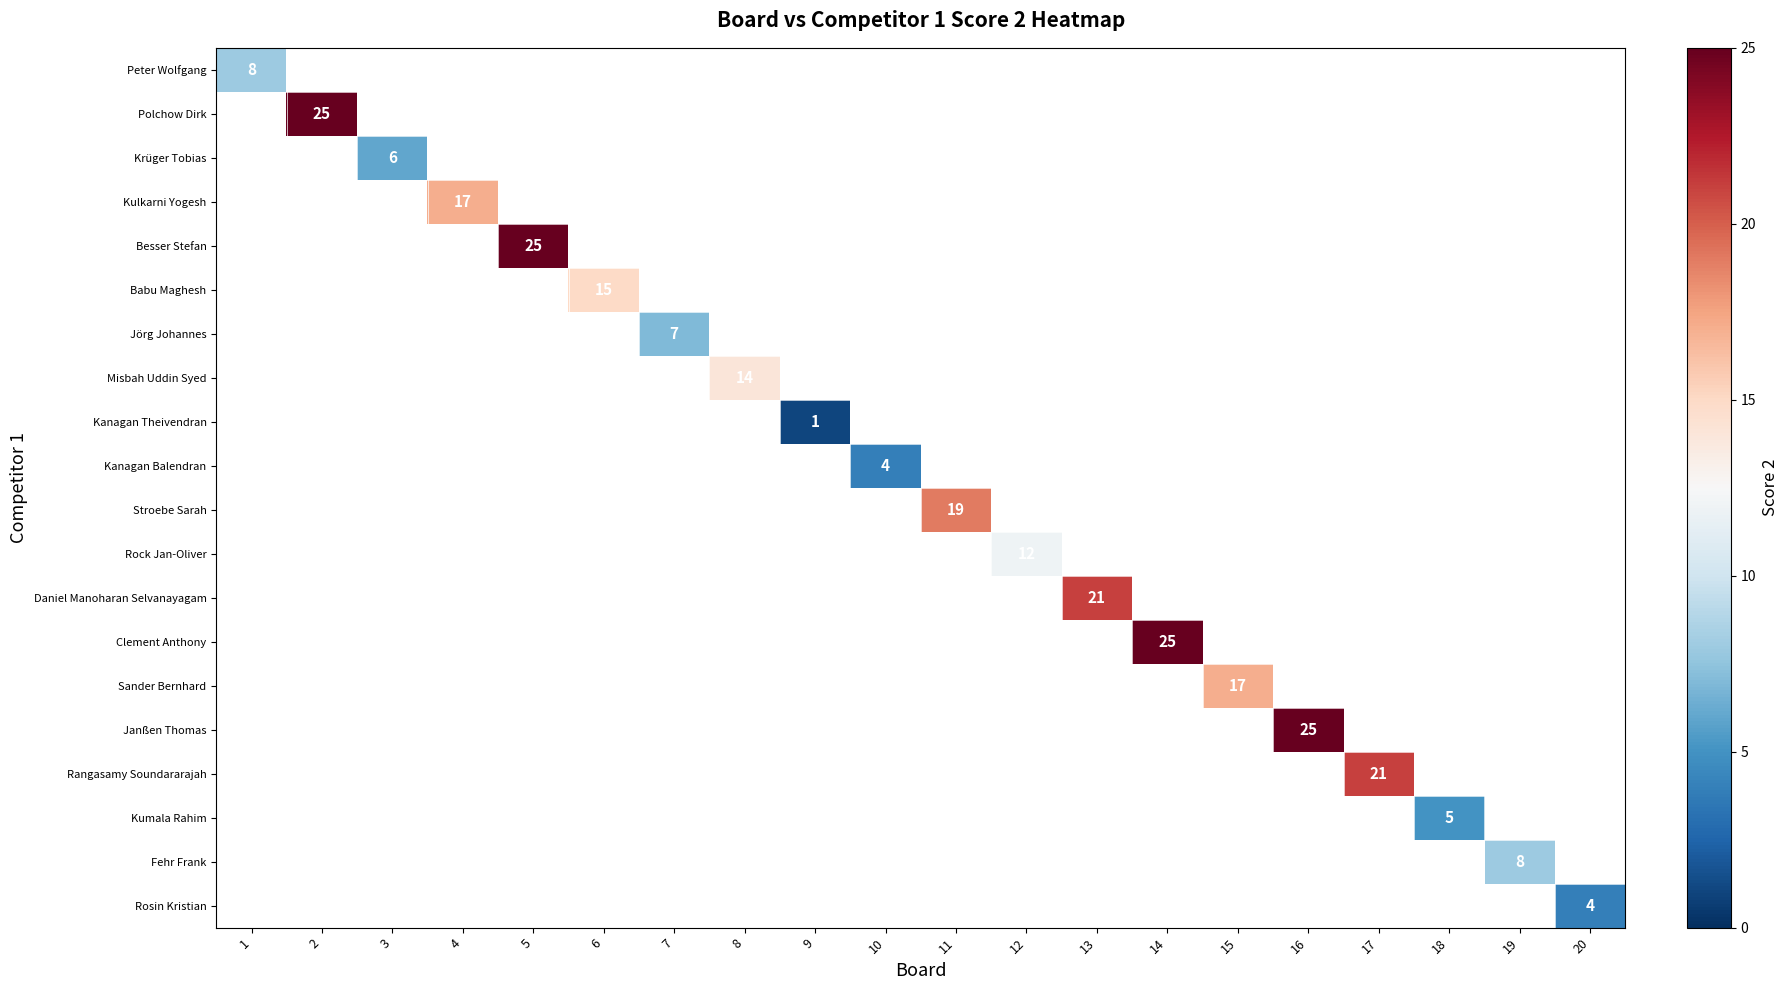

Which label corresponds to the smallest value in the chart?

9